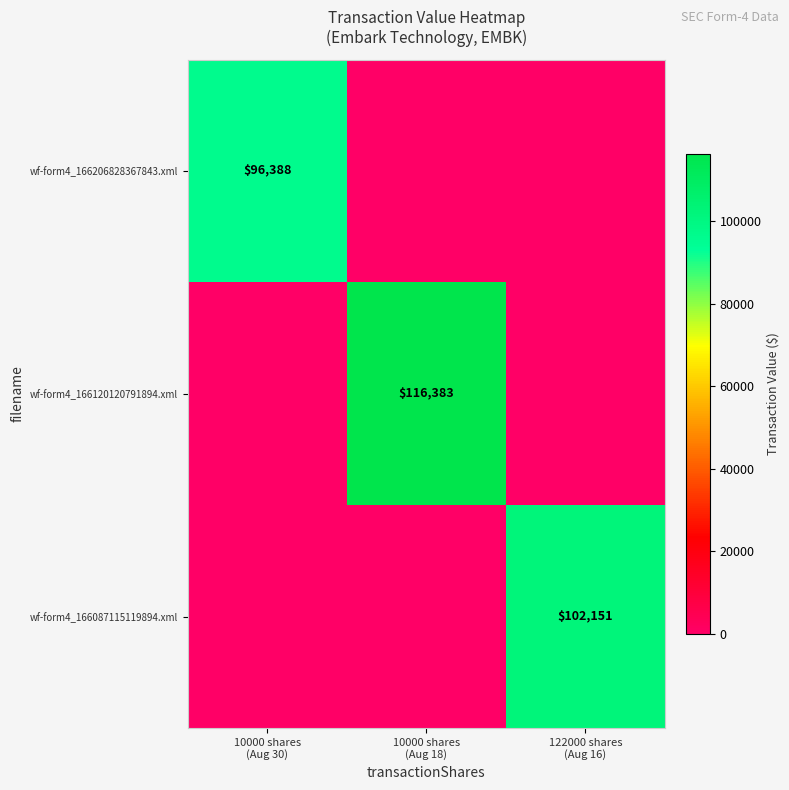

At which category is the sum across all series the highest?

10000 shares
(Aug 18)